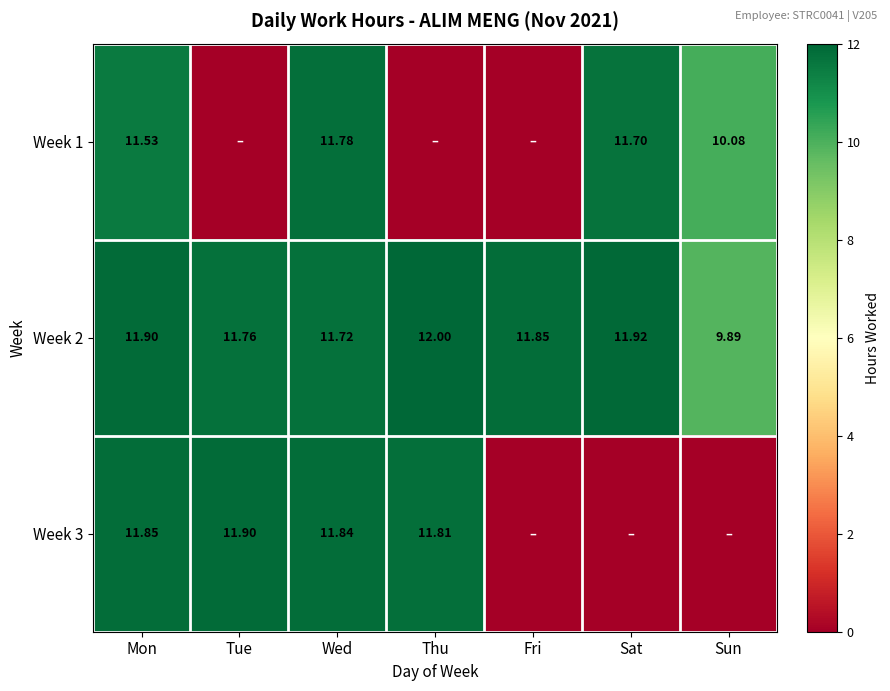

Which category has the highest value in the Week 2 series?

Thu